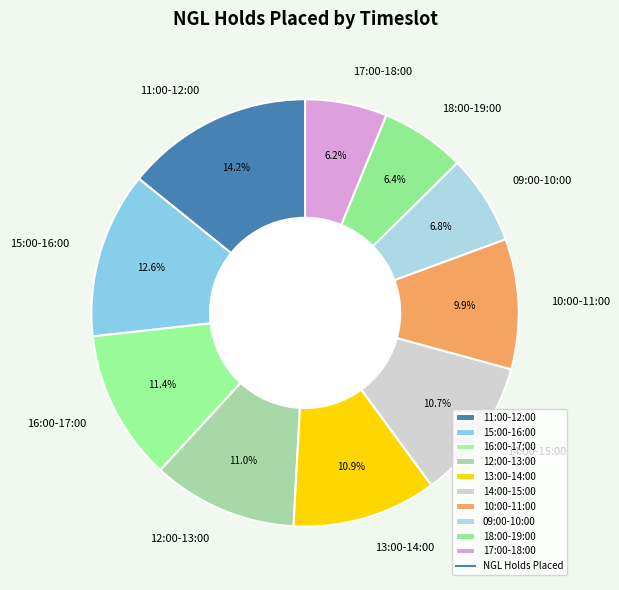

Is there any slice that represents more than half of the pie?

No